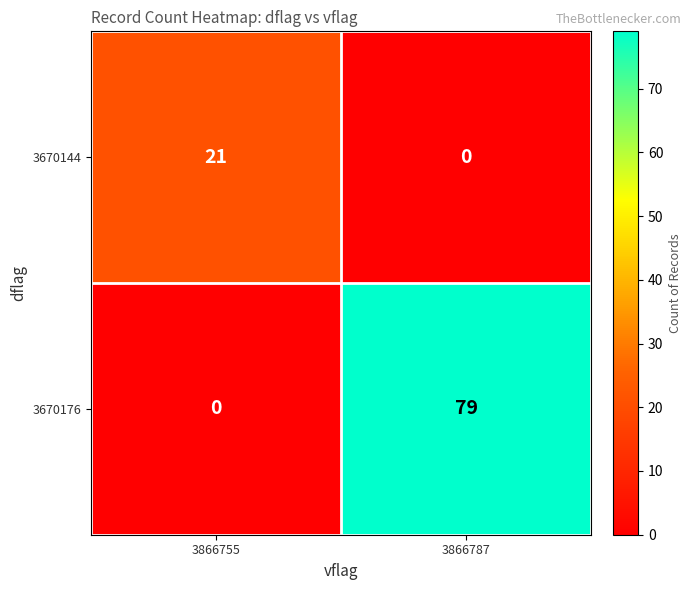

What is the sum of all 3670144 values?

21